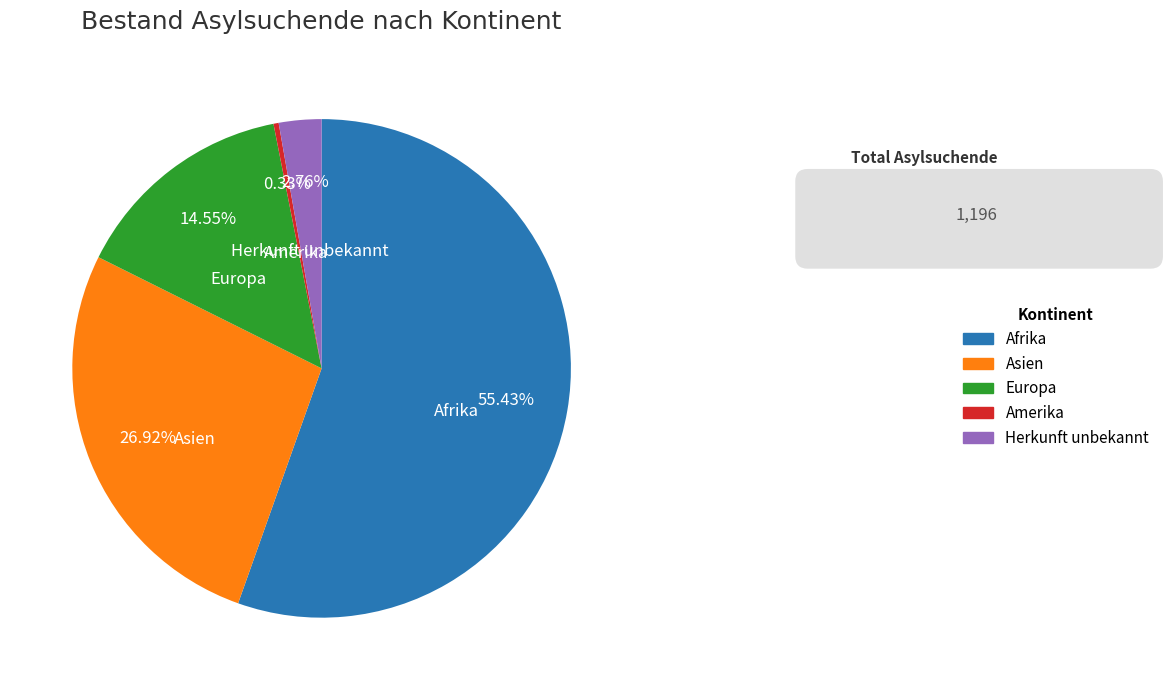

What is the largest slice in the pie chart?

Afrika